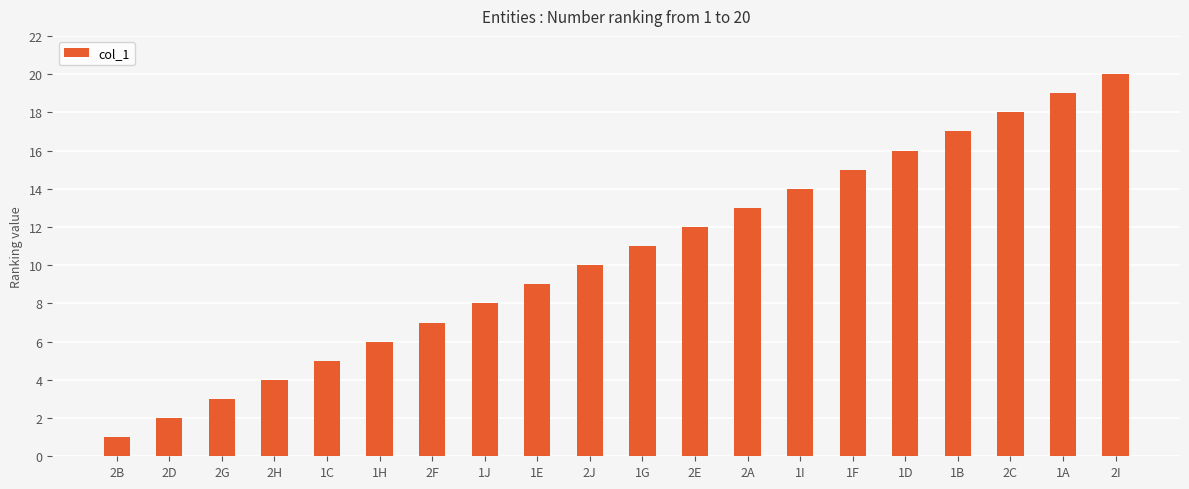

What is the difference between the maximum and minimum values?

19